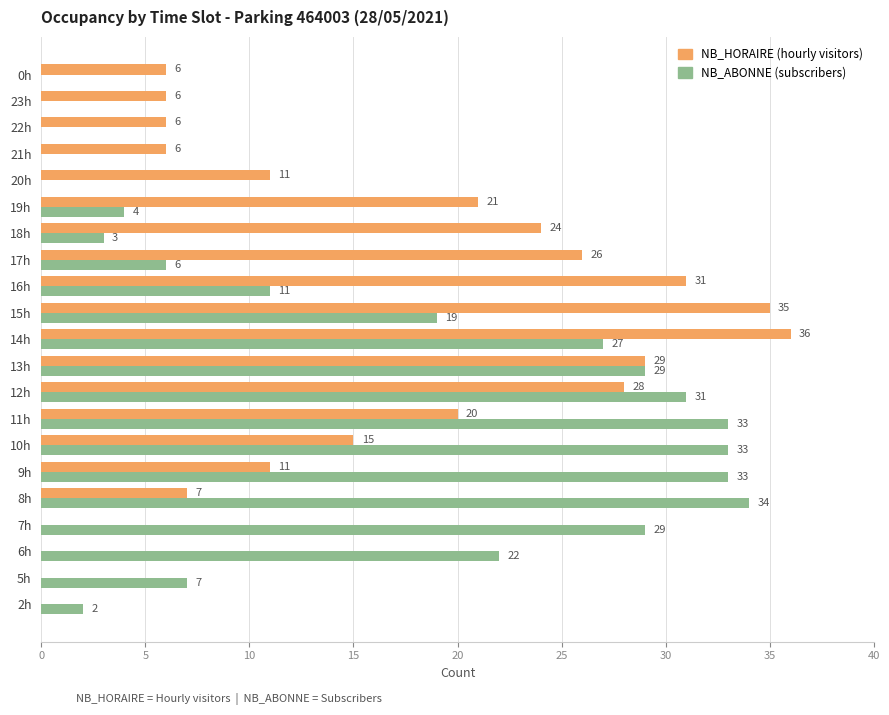

How many categories are shown in the chart?

21